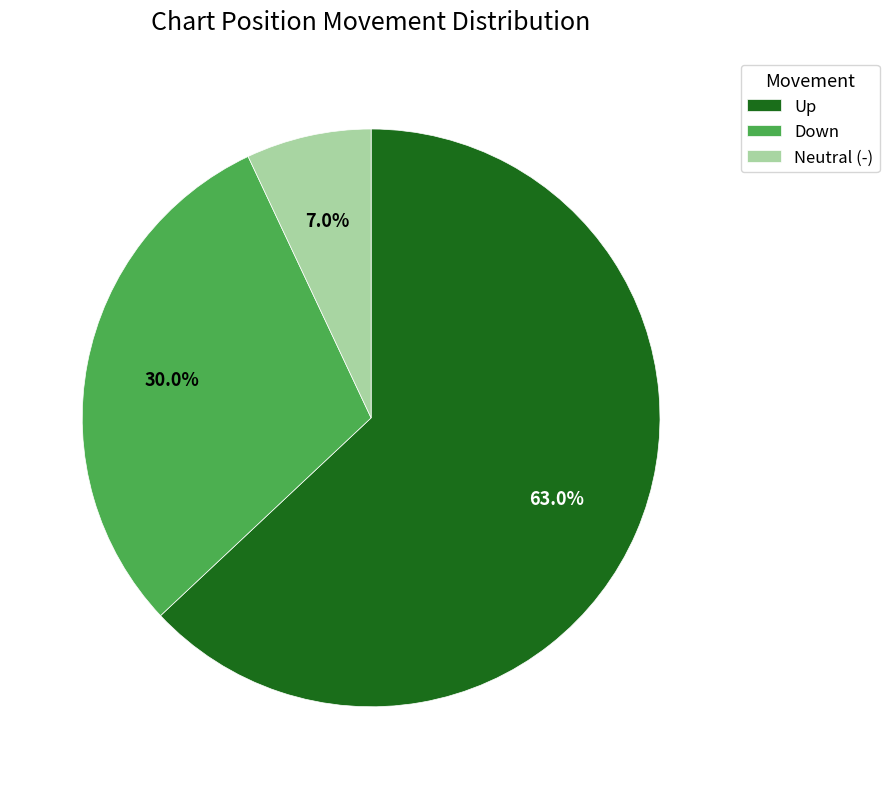

What is the majority slice?

Up